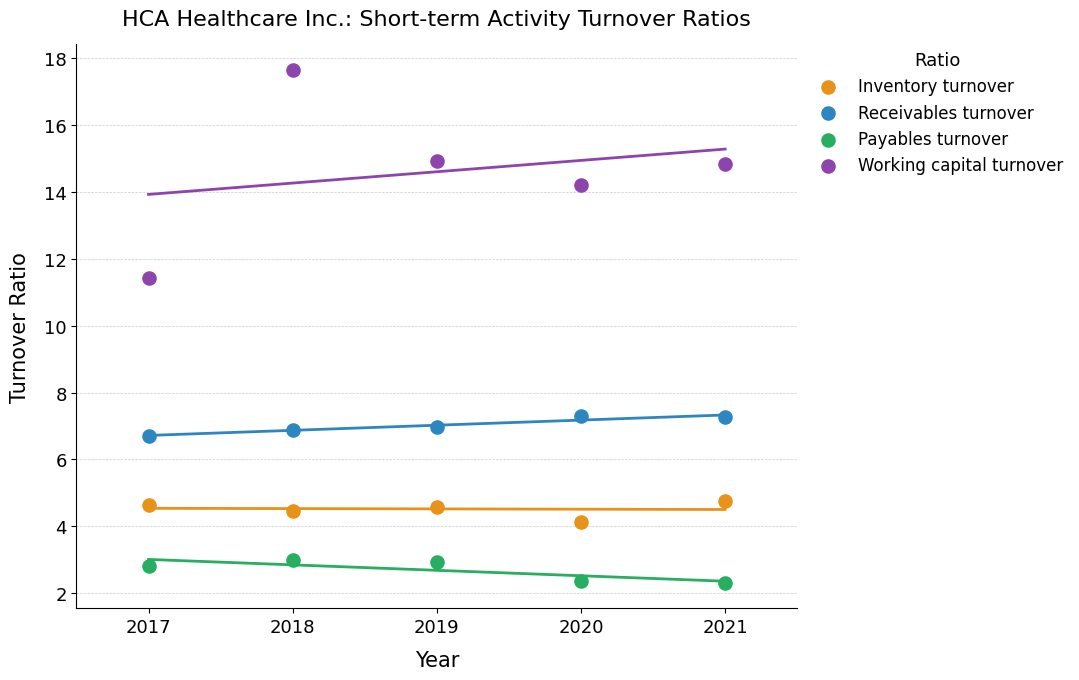

Which series contains the highest Y value?

Working capital turnover